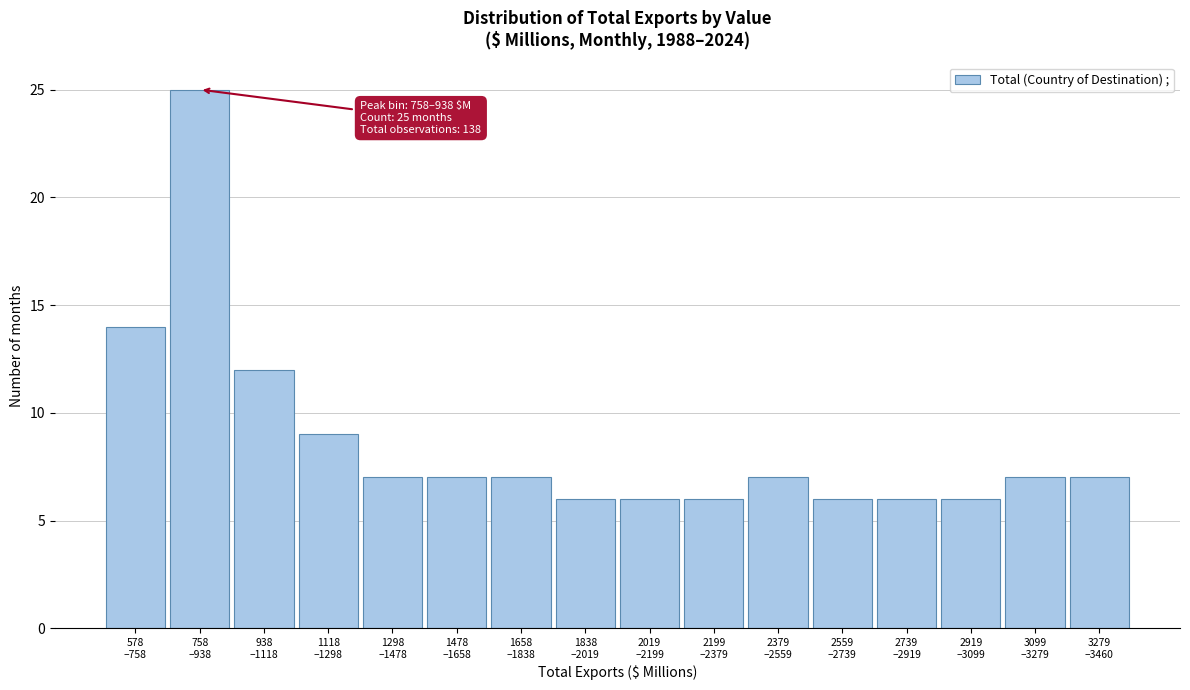

Reading left to right, extract all data points from this chart.

14	25	12	9	7	7	7	6	6	6	7	6	6	6	7	7